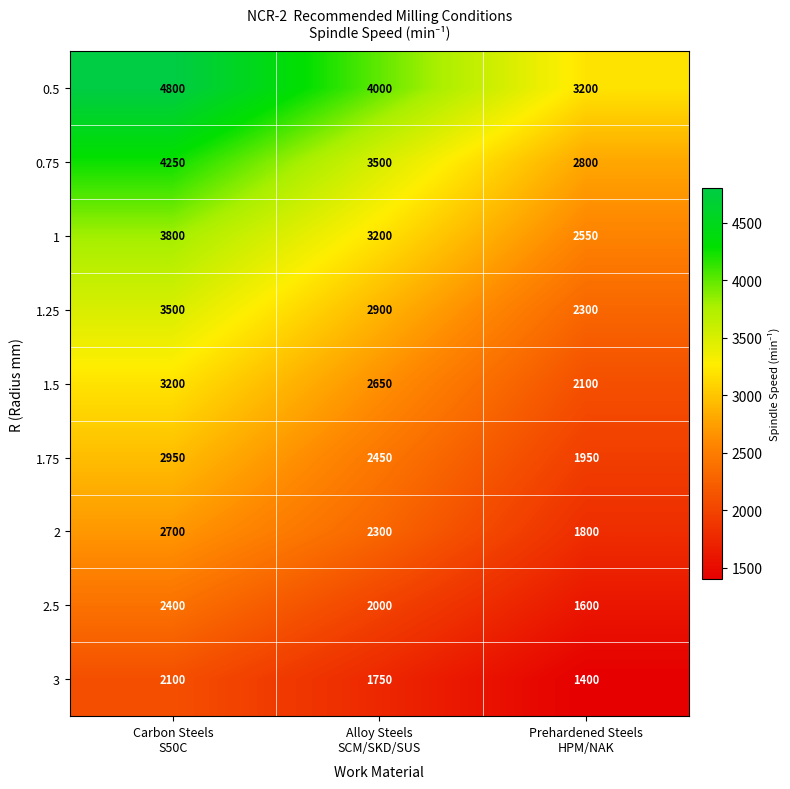

Which category has the lowest value across all series?

Prehardened Steels
HPM/NAK